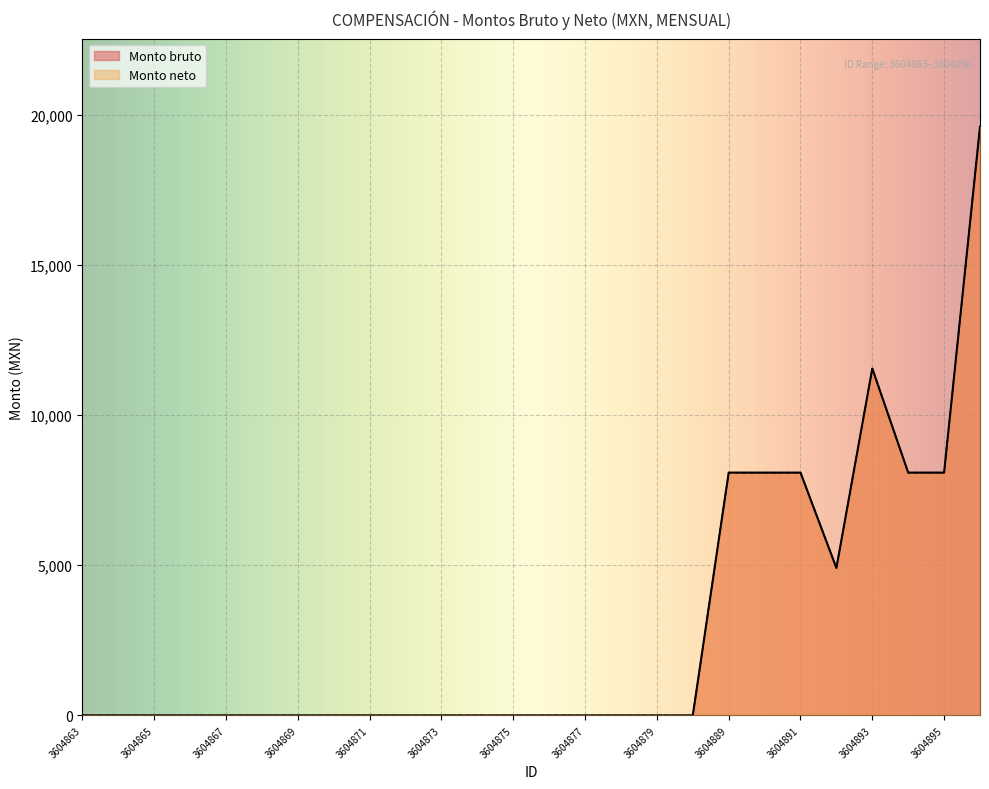

At which label does Monto neto reach its peak?

3604896